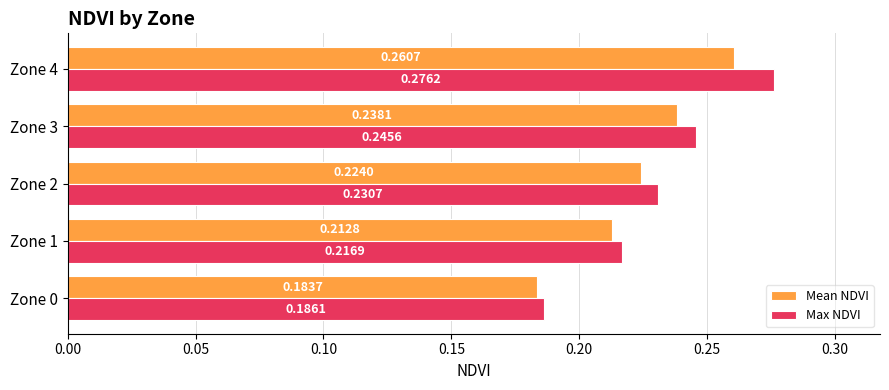

What are all the series names shown in the legend?

Mean NDVI, Max NDVI